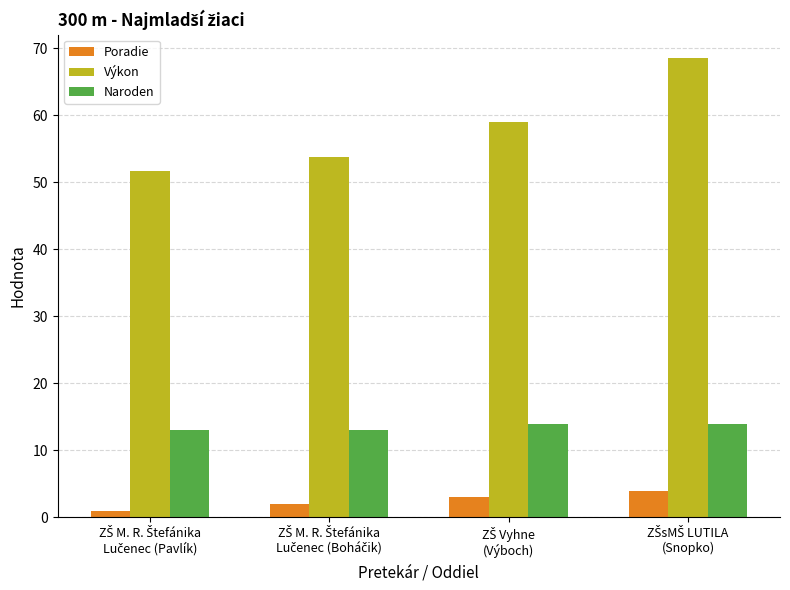

At how many categories does at least one series exceed 21?

4